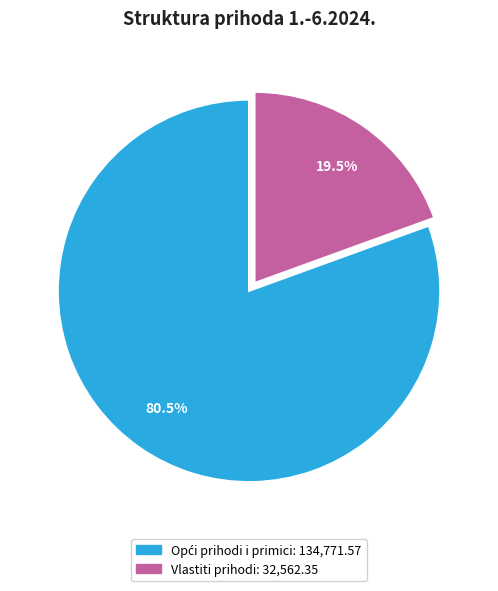

Does any single category account for the majority?

Yes